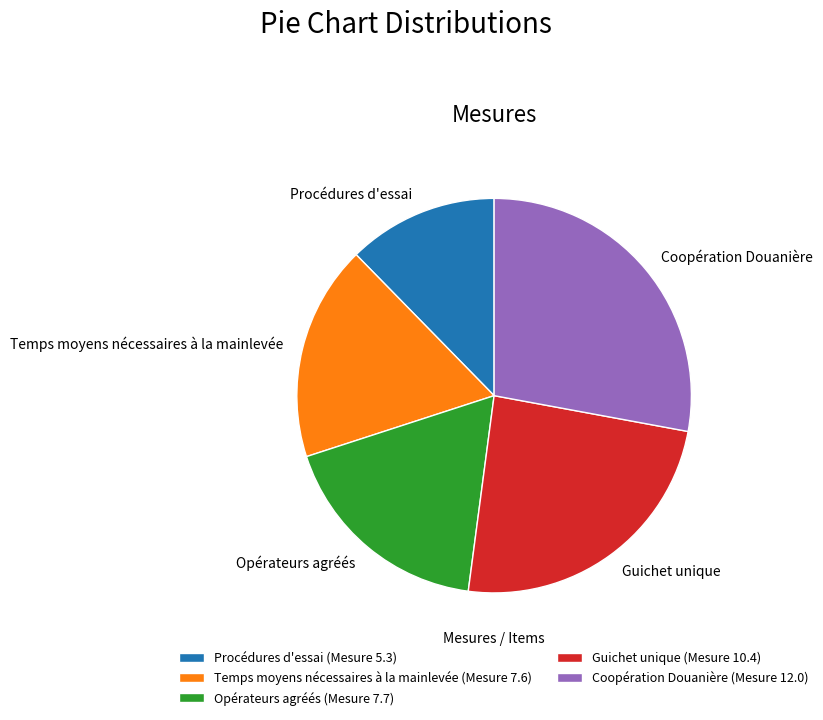

Between Temps moyens nécessaires à la mainlevée and Guichet unique, which is larger?

Guichet unique